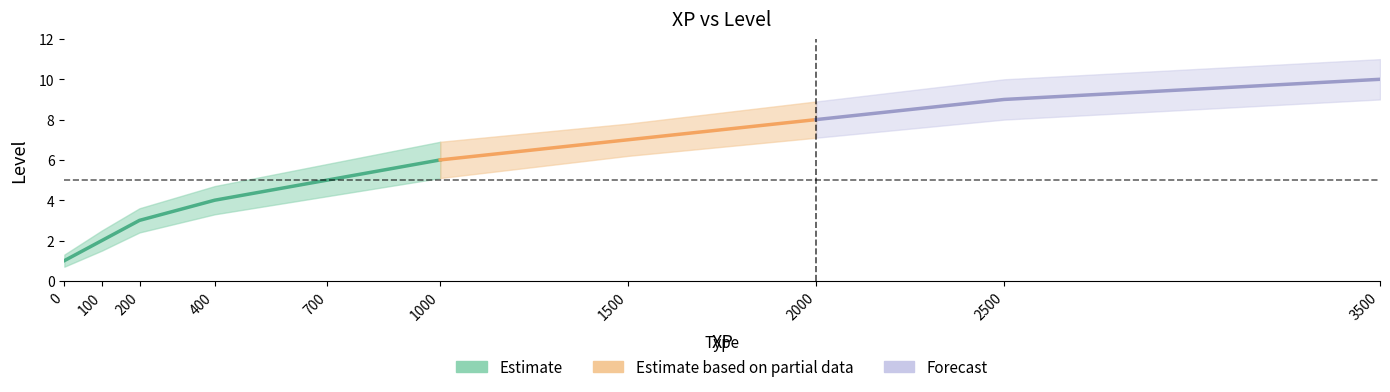

Reading left to right, list all the values displayed in this chart.

0=1	100=2	200=3	400=4	700=5	1000=6	1500=7	2000=8	2500=9	3500=10